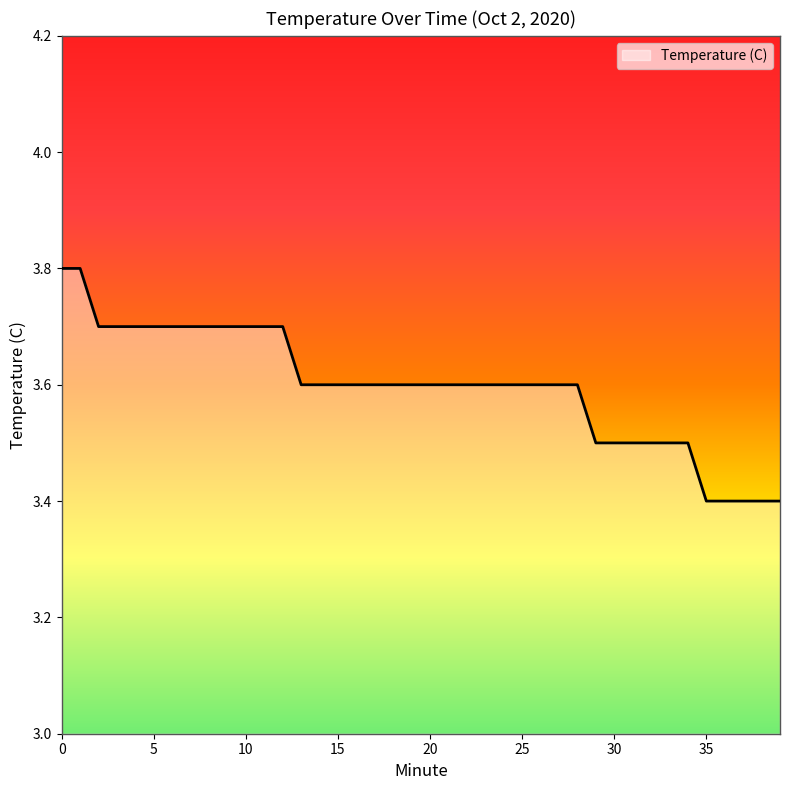

What is the greatest value displayed?

3.8